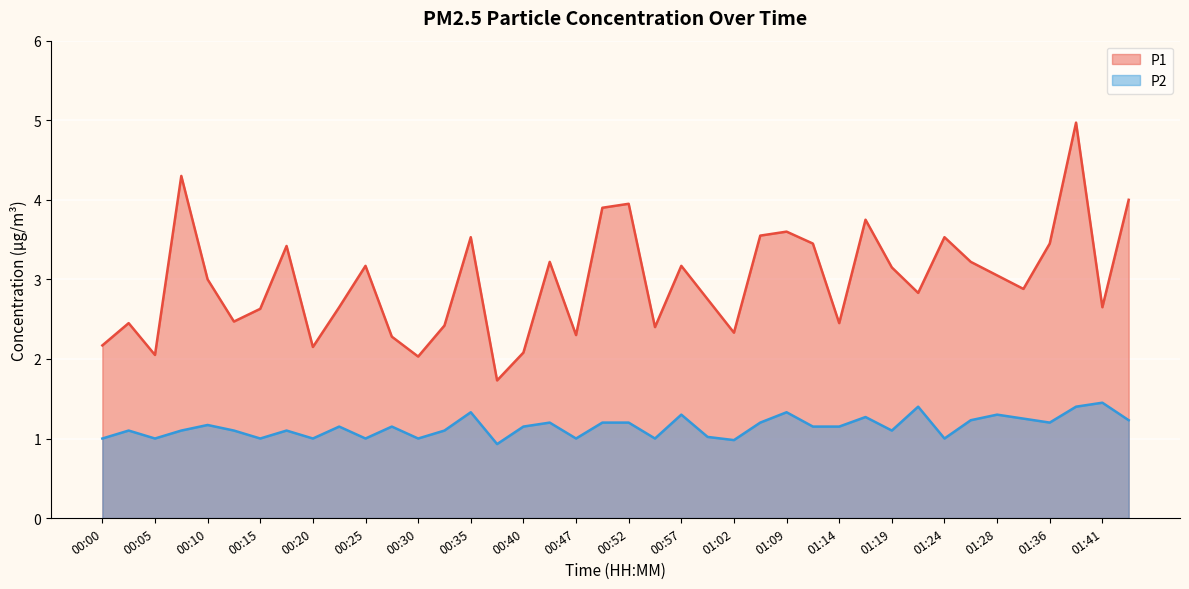

Between 00:42 and 00:10, which is larger?

00:42